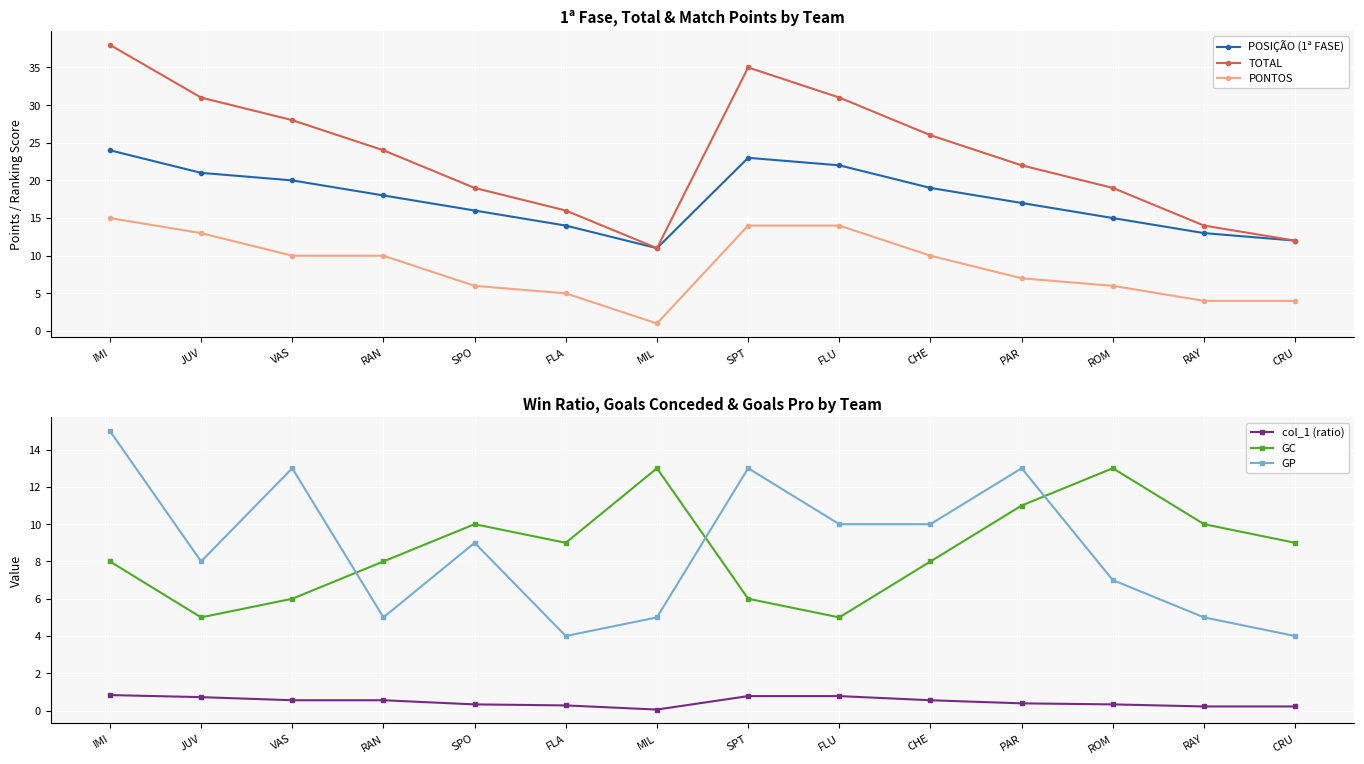

Read the PONTOS value at SPO.

6